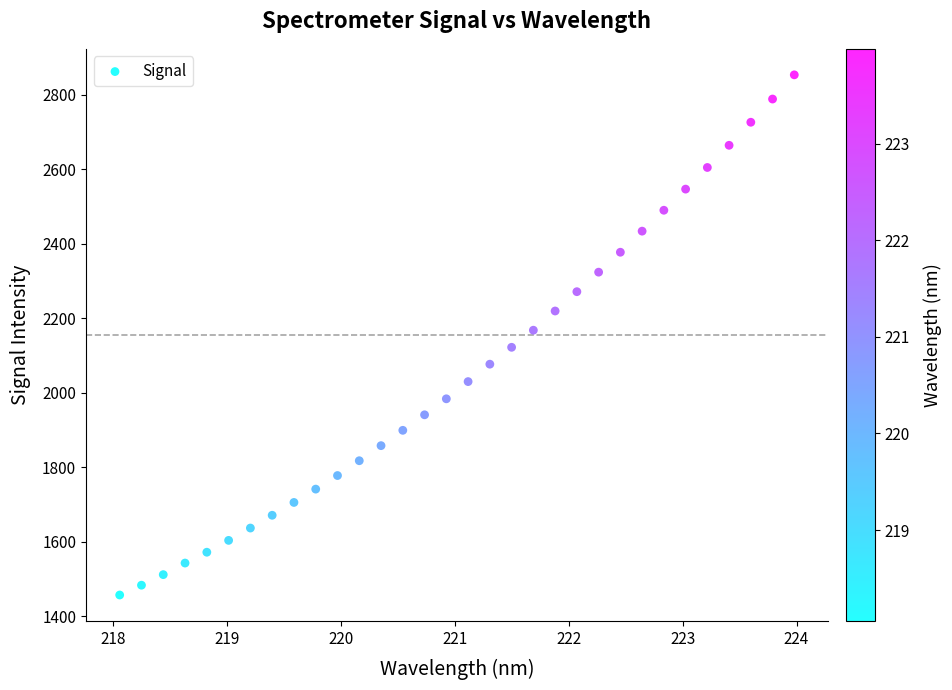

What is the range of X values (max minus min)?

5.9